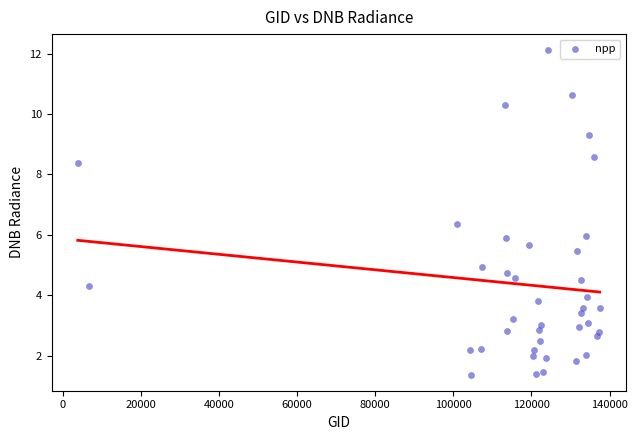

What is the range of X values (max minus min)?

133661.0